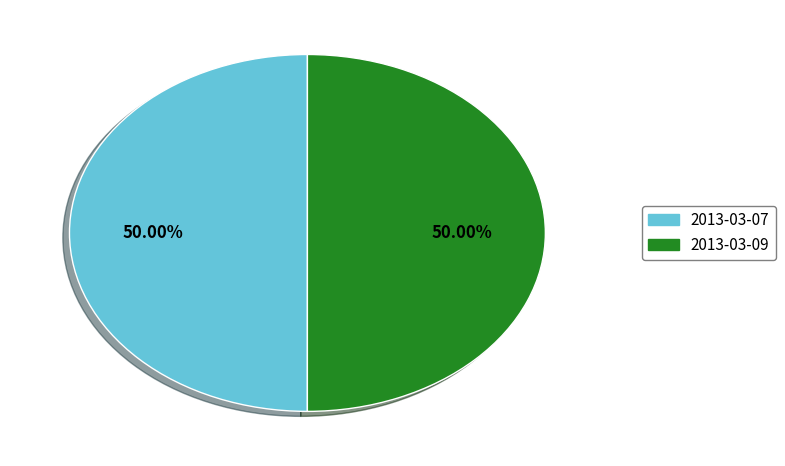

Approximately how many times larger is the value at 2013-03-07 compared to 2013-03-09?

1.0